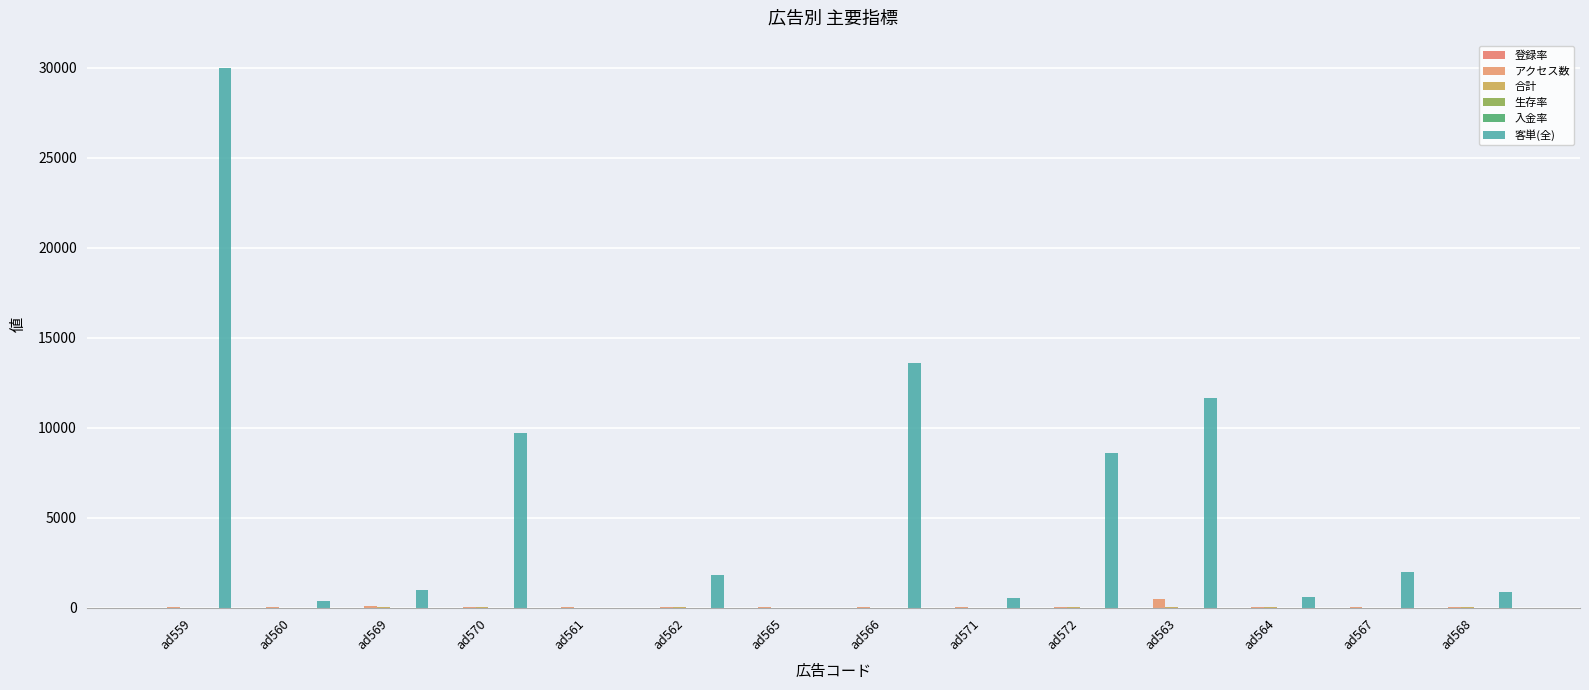

What position from the right is ad572?

5